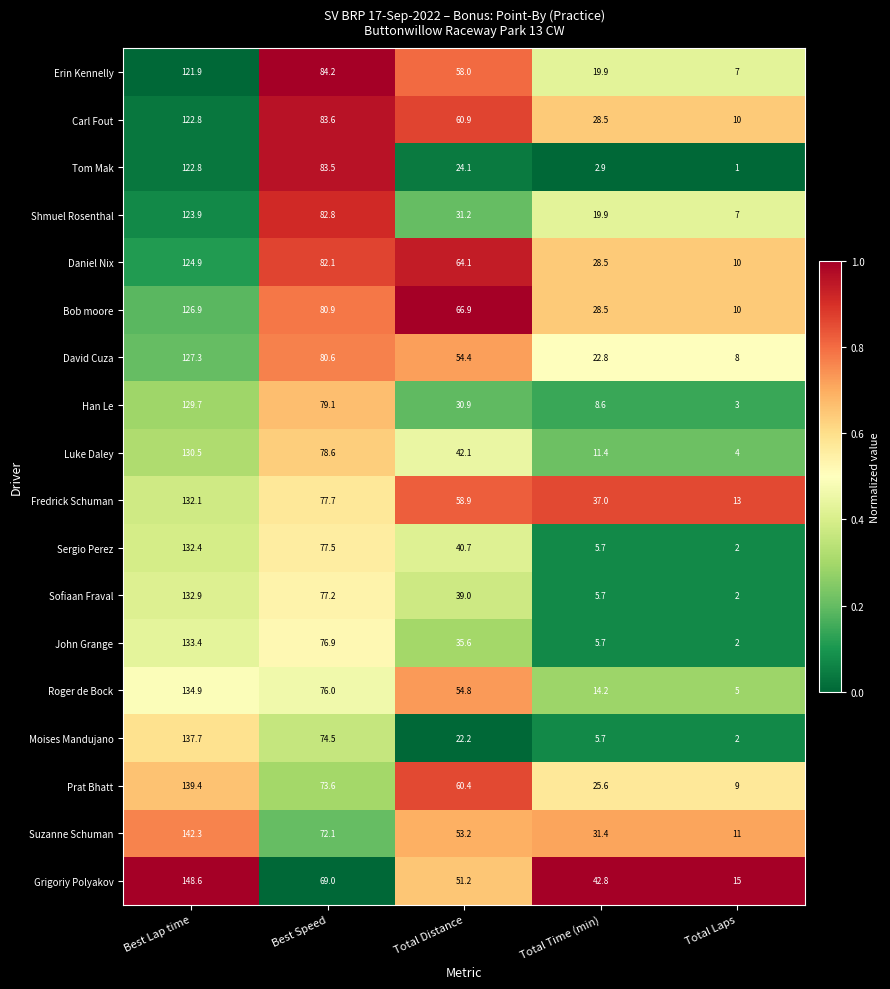

At which label does Tom Mak first exceed 24?

Best Lap time